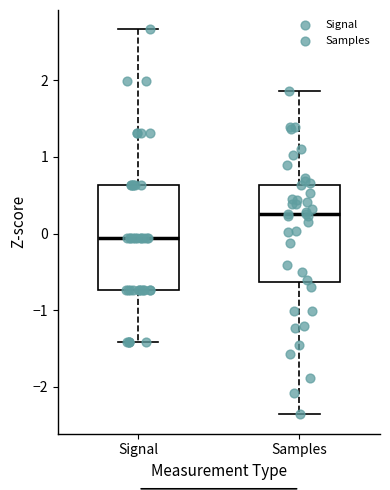

Which box has the lowest median line?

Signal